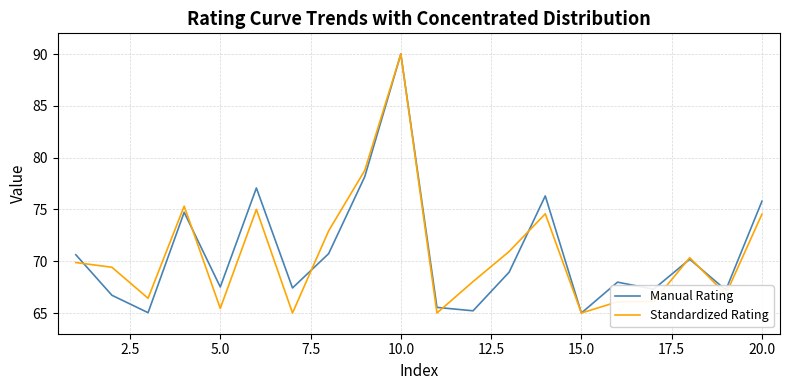

What is the smallest value displayed?

65.0